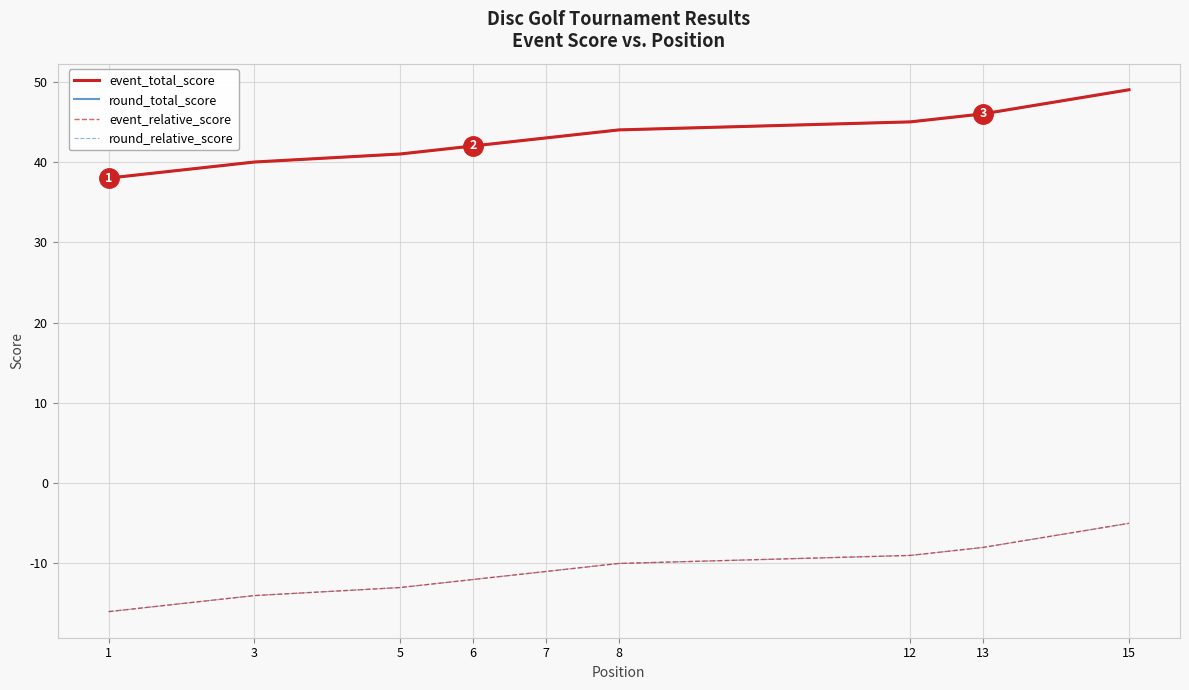

What is the difference between the maximum and minimum values in the event_total_score series?

11